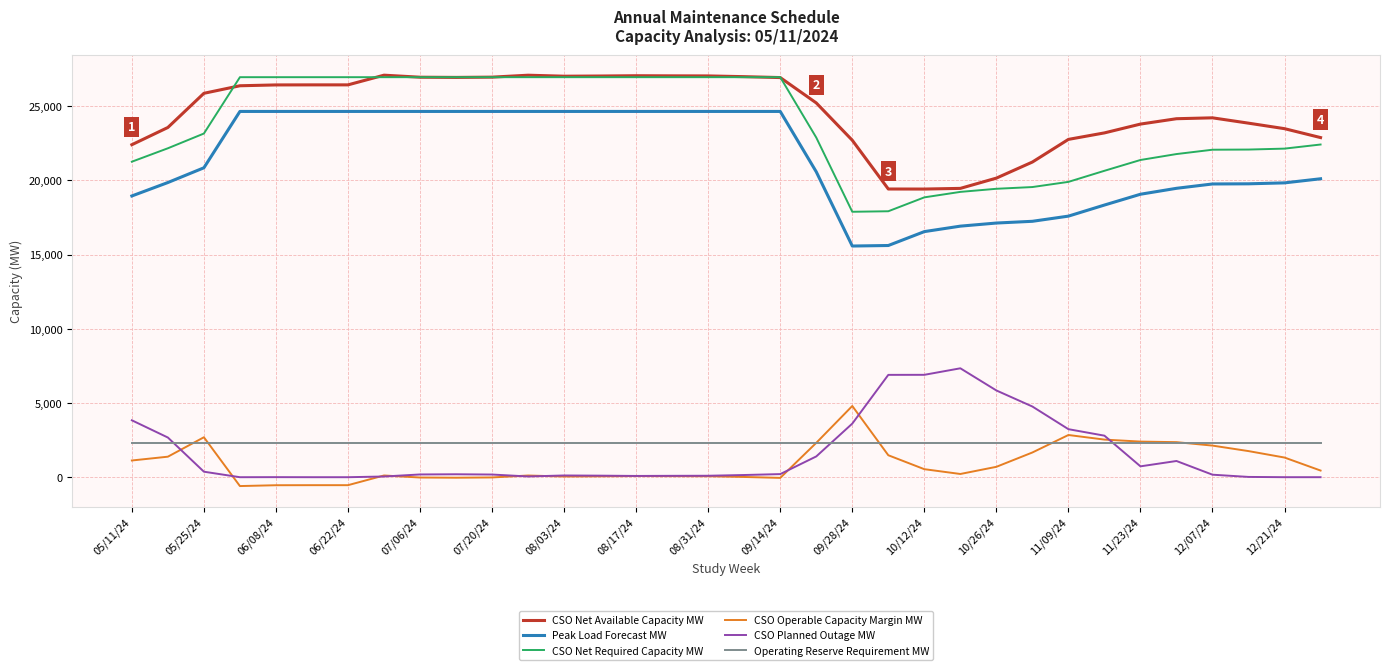

What is the maximum value shown in the chart?

27073